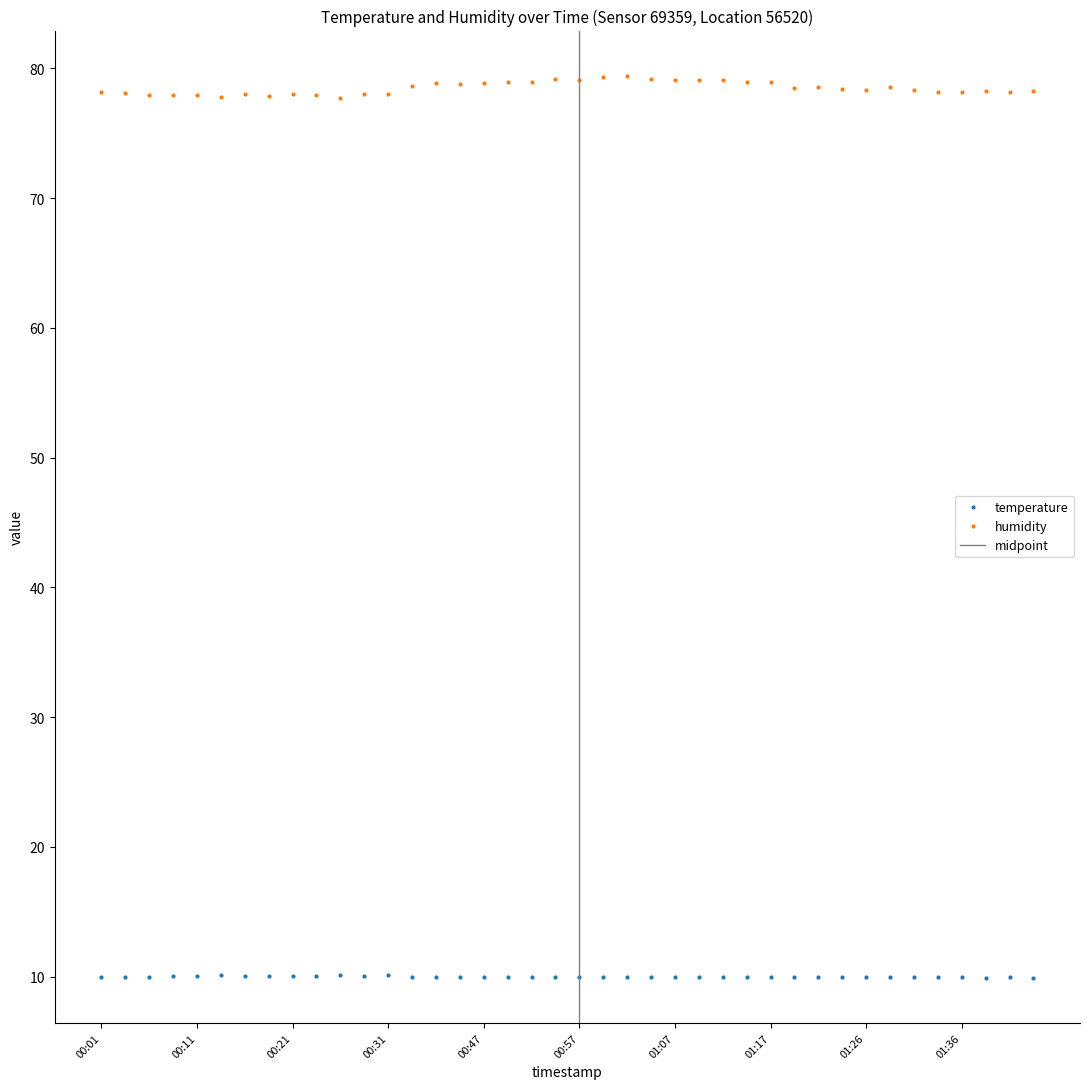

Which label corresponds to the smallest value in the chart?

01:39